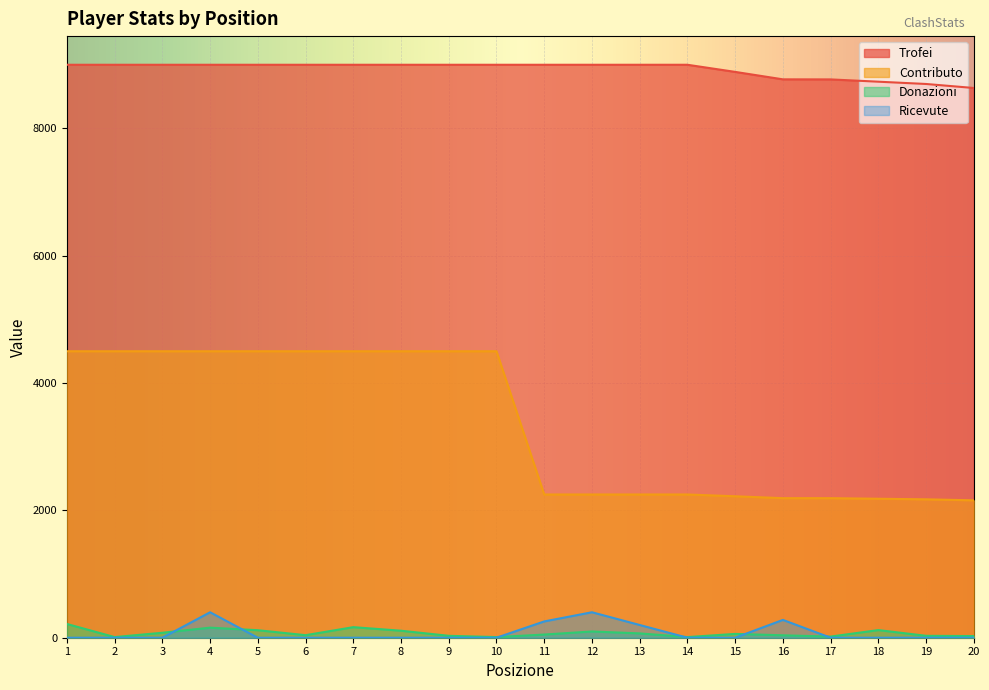

Reading left to right, extract all data points from this chart.

Trofei: 9000	9000	9000	9000	9000	9000	9000	9000	9000	9000	9000	9000	9000	9000	8888	8771	8770	8734	8698	8635
Contributo: 4500	4500	4500	4500	4500	4500	4500	4500	4500	4500	2250	2250	2250	2250	2222	2192	2192	2183	2174	2158
Donazioni: 216	10	78	158	118	40	166	110	30	10	50	98	68	10	60	38	18	120	30	26
Ricevute: 0	0	0	400	0	0	0	0	0	0	256	400	200	0	0	280	0	0	0	0